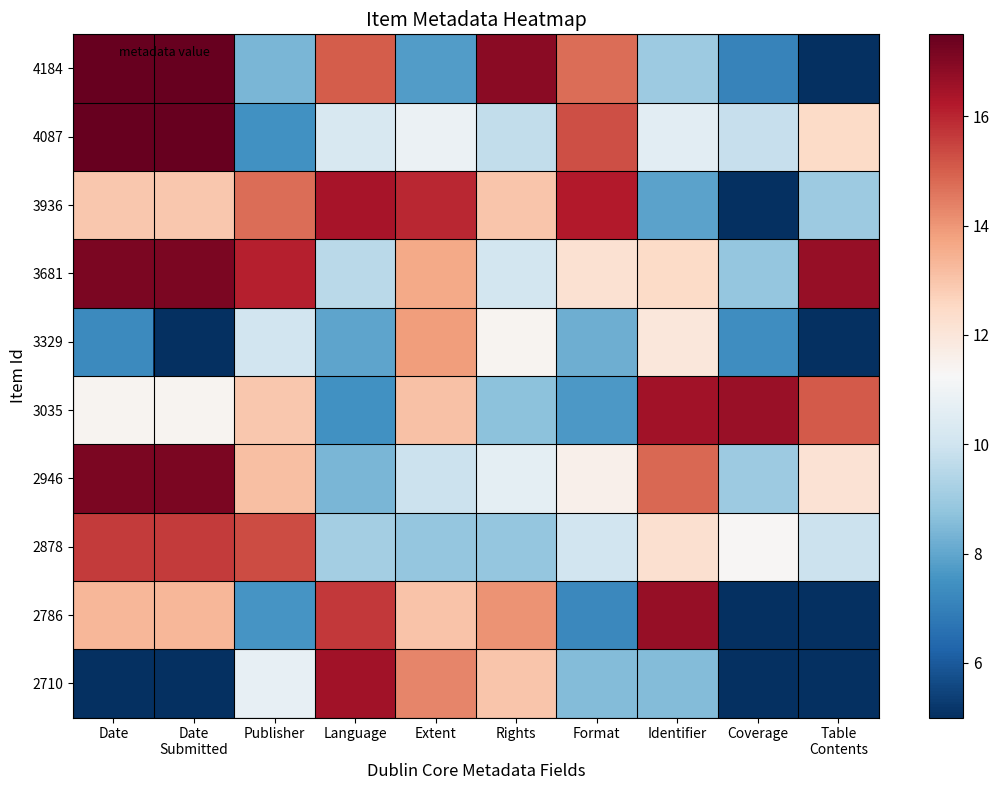

What is the spread (max minus min) of values at Publisher?

8.6